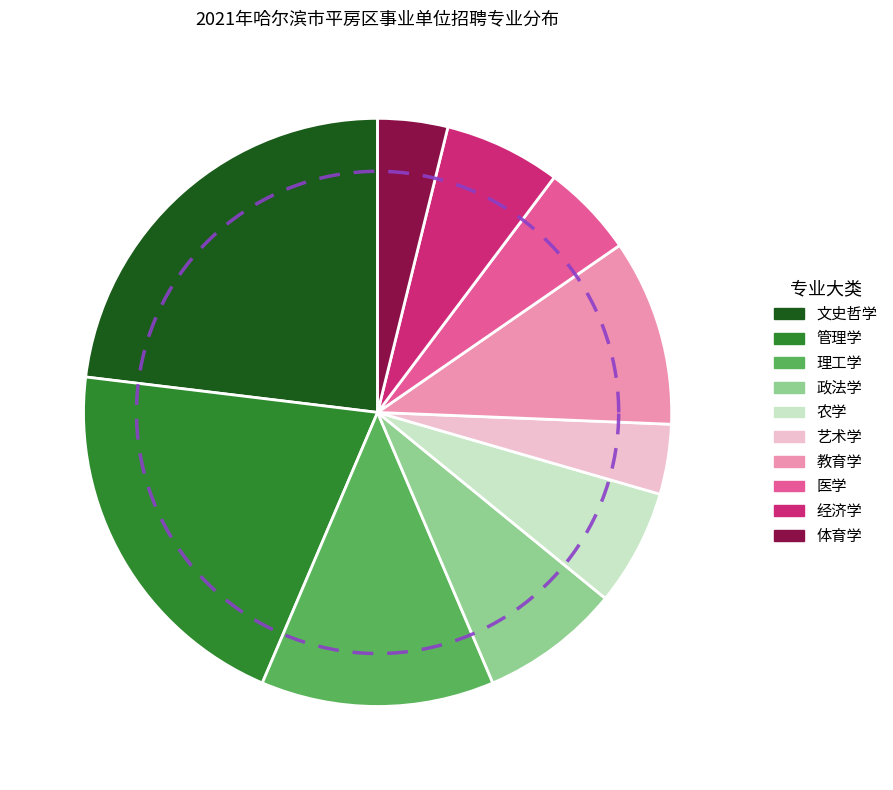

How many slices are in this pie chart?

10